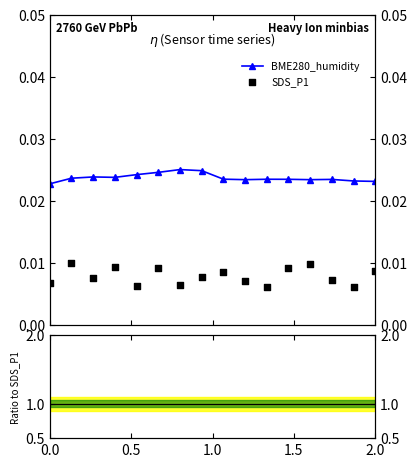

At how many categories does at least one series exceed 0?

16